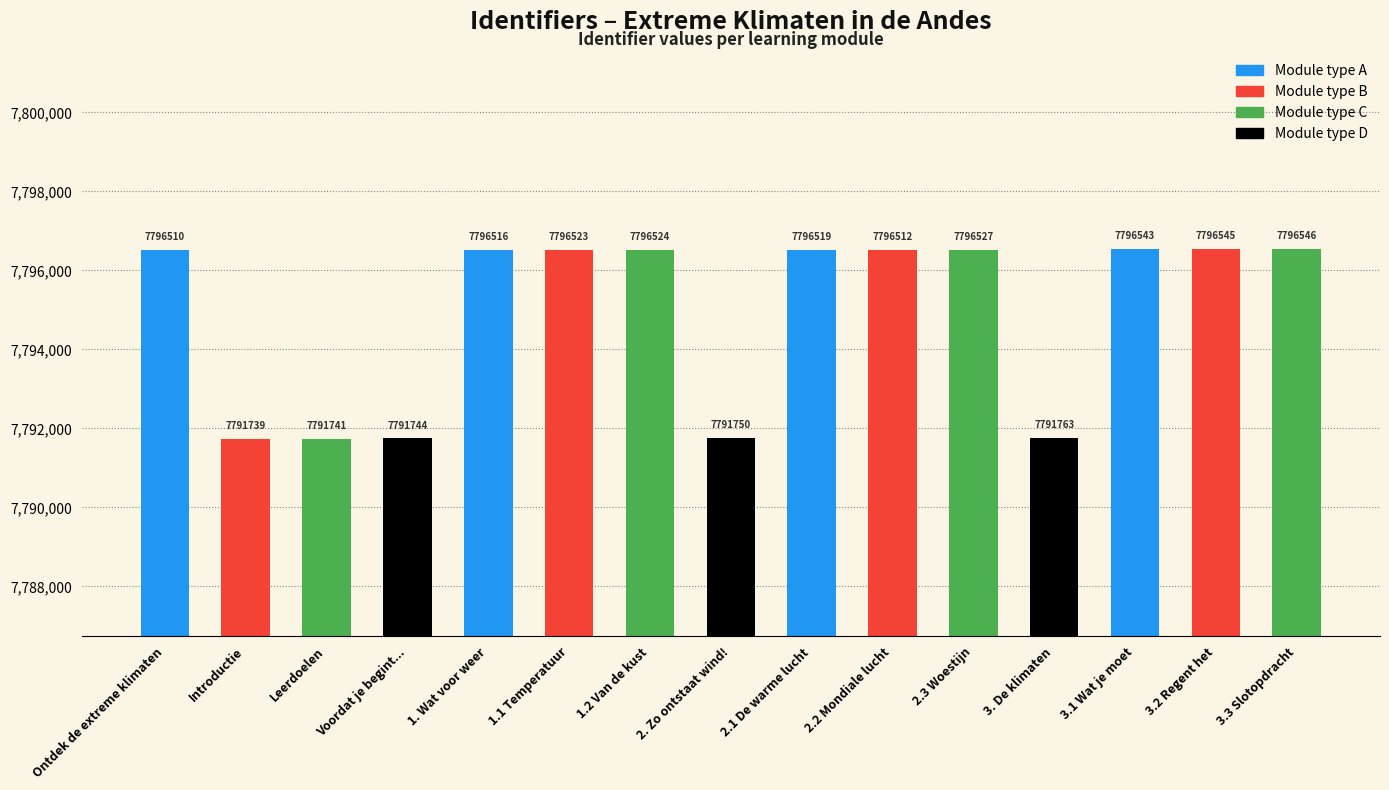

How many categories are shown in the chart?

15